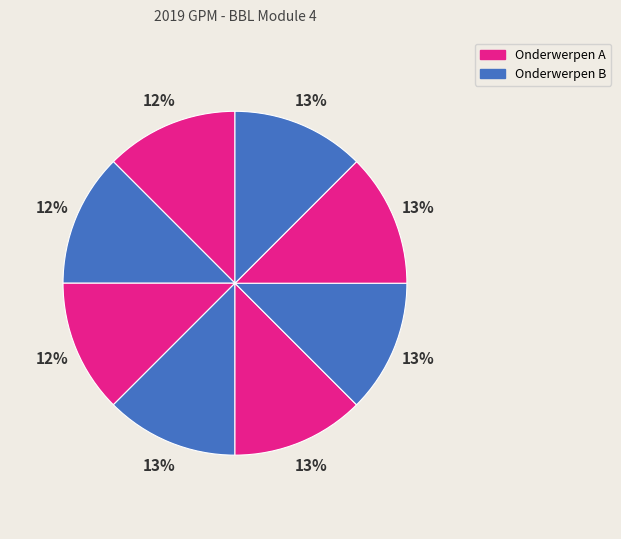

How many segments does this pie chart have?

8